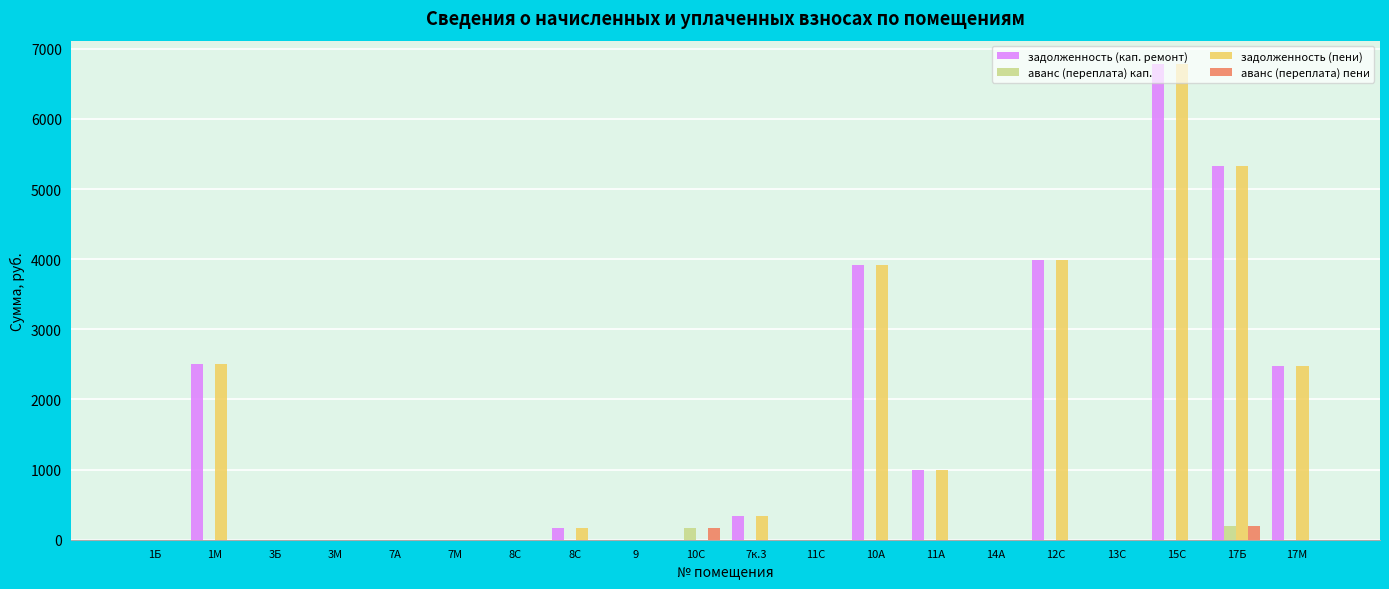

At which label is задолженность (пени) closest to 3388?

10А